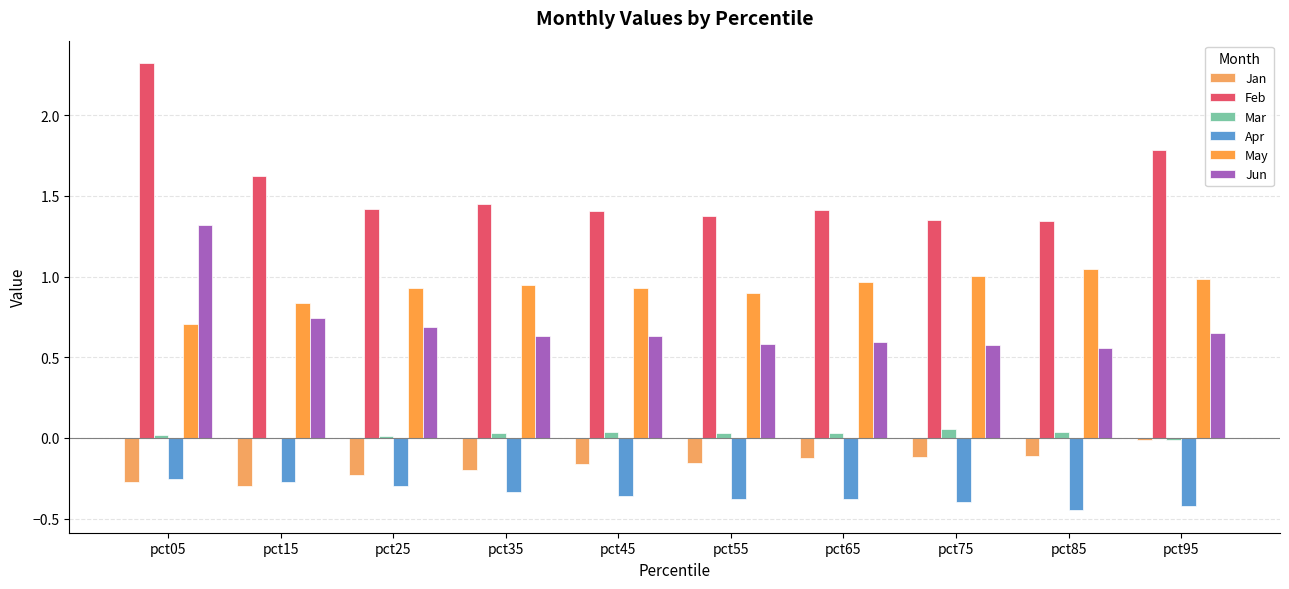

Which label corresponds to the smallest value in the chart?

pct85